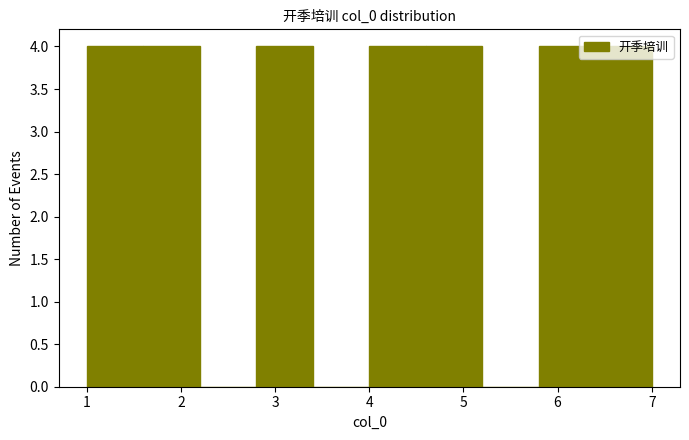

Reading left to right, transcribe this chart: for each bar, give the range it covers on the x-axis and its height. The values are not printed on the chart, so give them approximately, as read against the axis.

1.0 to 1.6: 4
1.6 to 2.2: 4
2.2 to 2.8: 0
2.8 to 3.4: 4
3.4 to 4.0: 0
4.0 to 4.6: 4
4.6 to 5.2: 4
5.2 to 5.8: 0
5.8 to 6.4: 4
6.4 to 7.0: 4